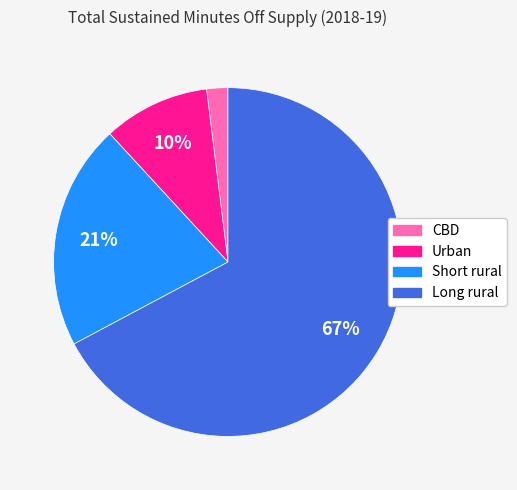

Is Short rural the majority of the pie?

No